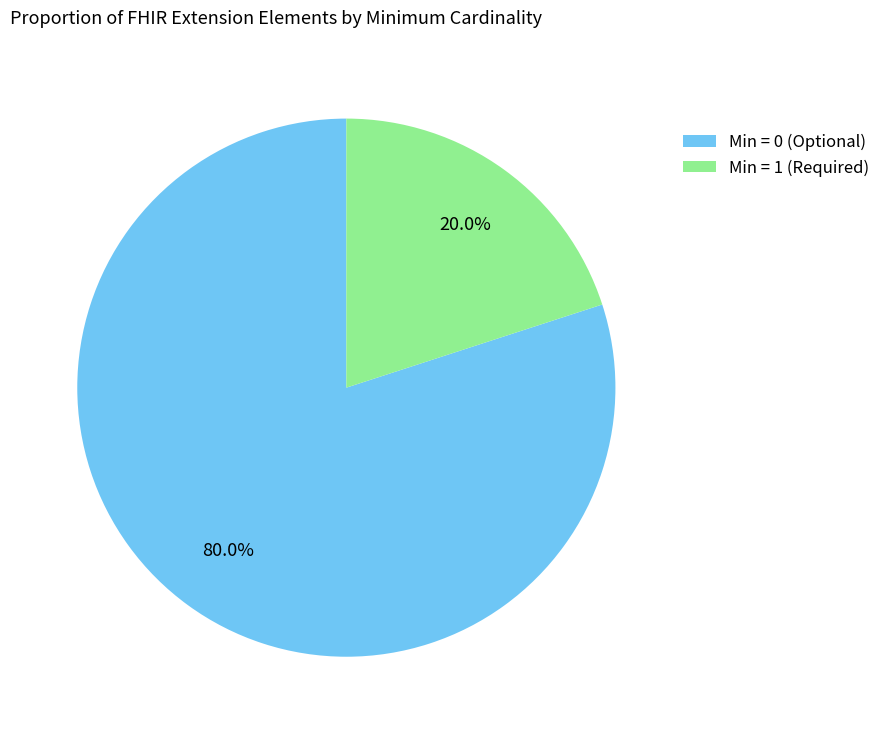

Which category has the biggest portion of the pie?

Min = 0 (Optional)